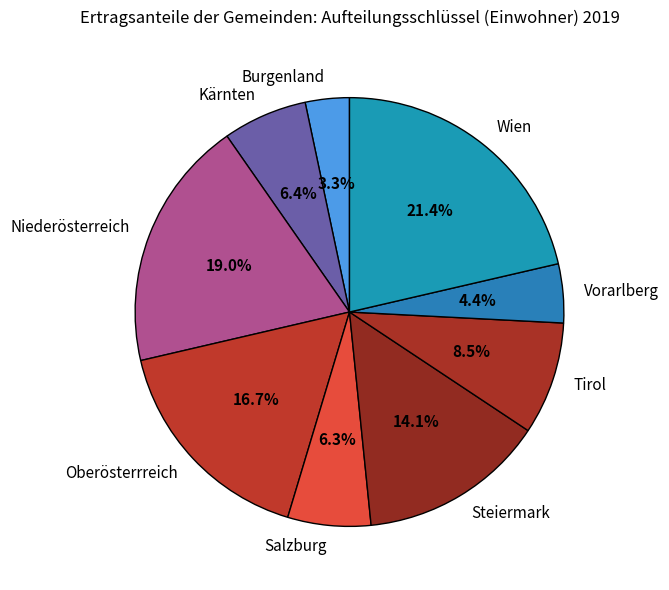

Which slice is the smallest?

Burgenland